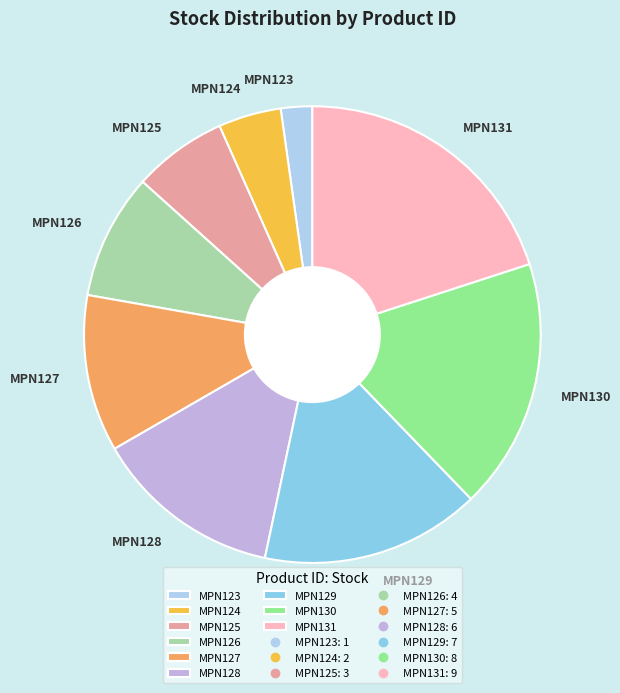

What is the ratio of the value at MPN129 to the value at MPN124?

3.5